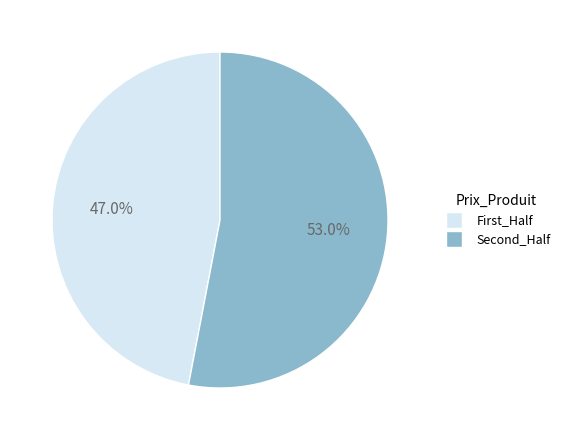

Which has a higher value, Second_Half or First_Half?

Second_Half